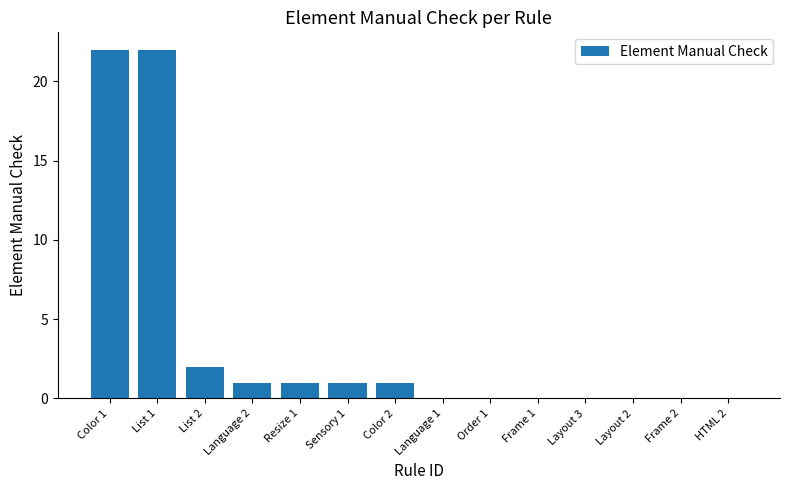

Reading right to left, list all the values displayed in this chart.

0	0	0	0	0	0	0	1	1	1	1	2	22	22